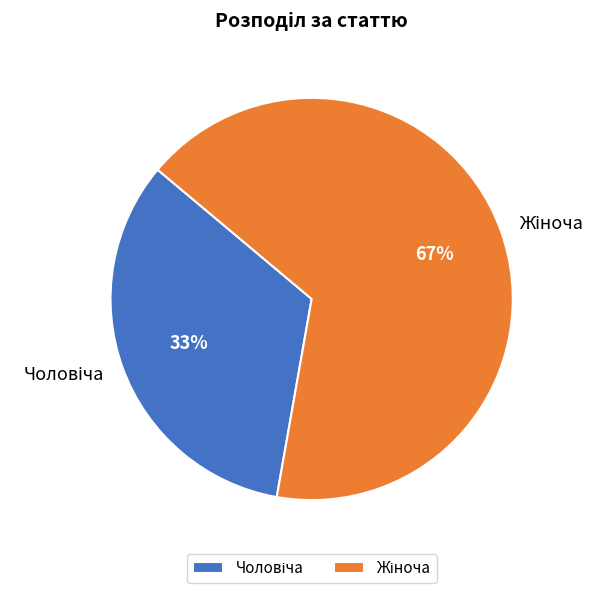

To the nearest percent, what is the average slice percentage?

50%